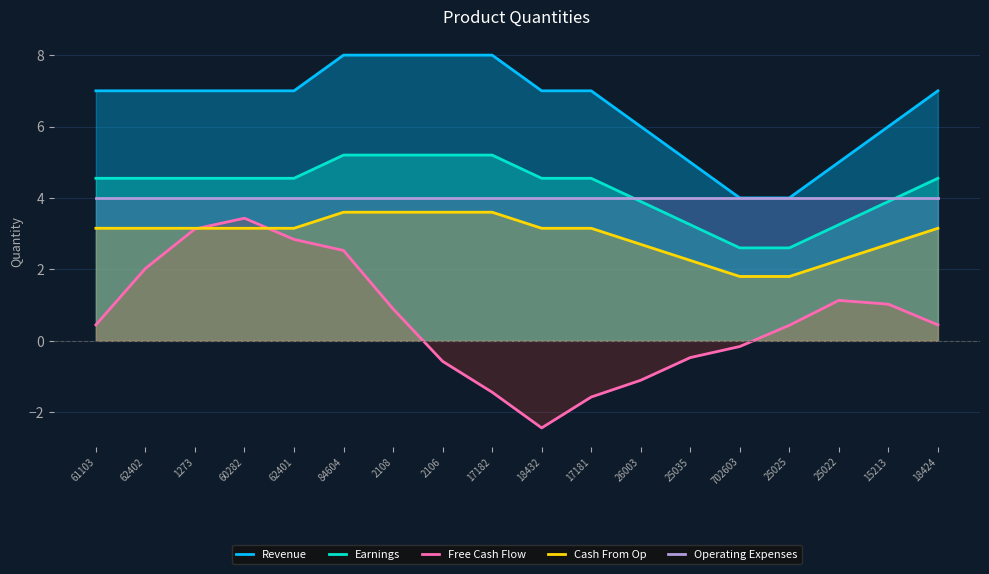

Where is Cash From Op nearest to the value 2?

702603